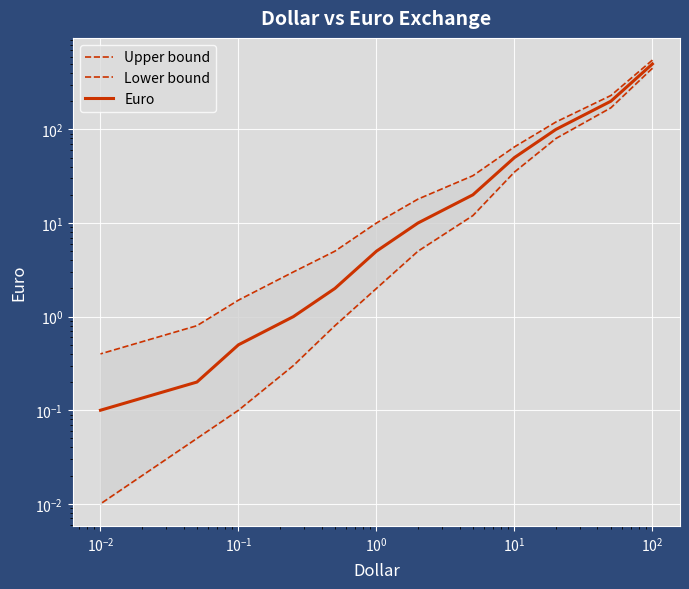

At 9, list the series in order from largest to smallest.

Upper bound, Euro, Lower bound